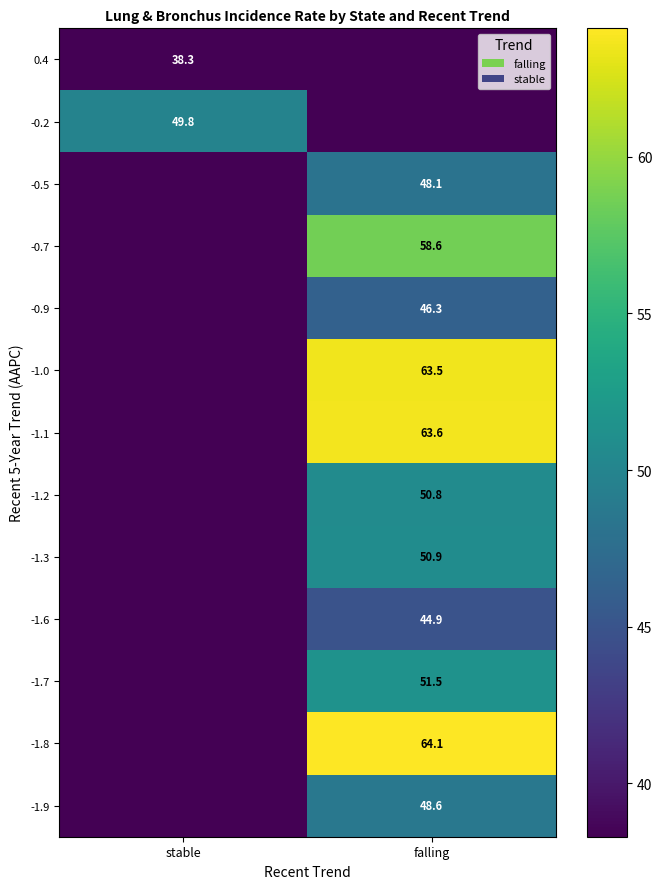

The -1.9 series shows 14.7 at falling. True or false?

False